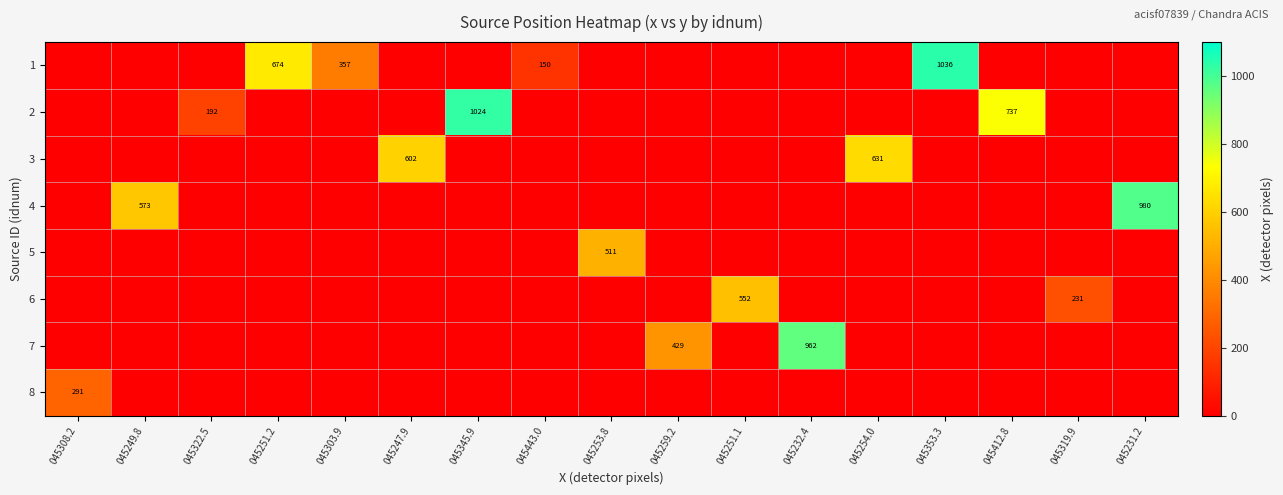

At how many categories does at least one series exceed 998?

2